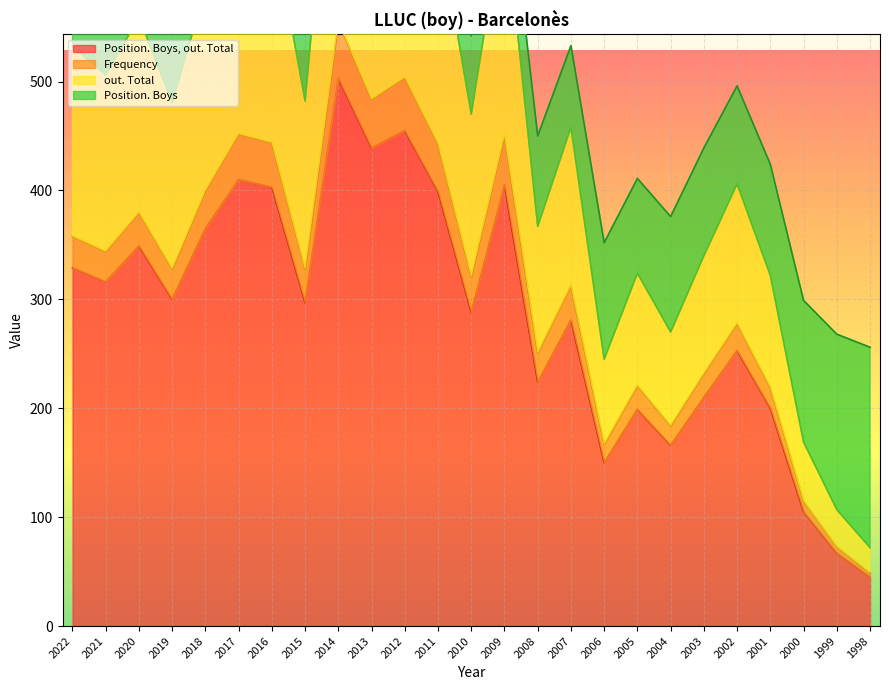

Where is Position. Boys, out. Total nearest to the value 274?

2007